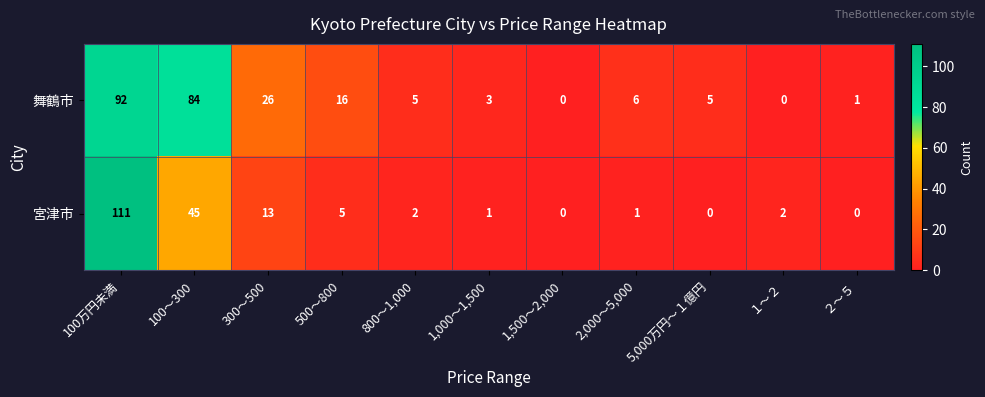

At 1,000～1,500, list the series in order from largest to smallest.

舞鶴市, 宮津市